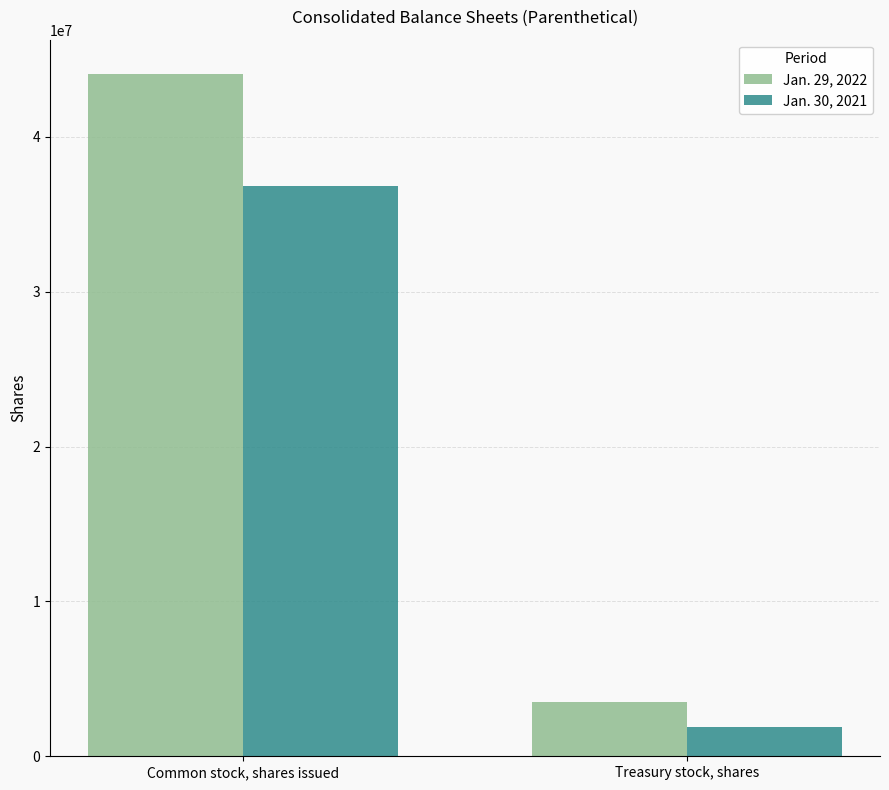

Which series has the widest spread of values?

Jan. 29, 2022